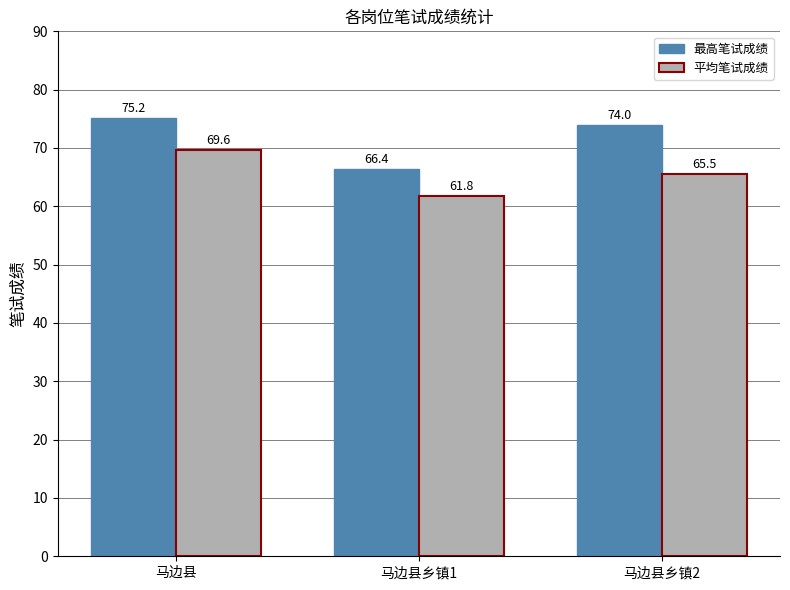

What is the difference between the 最高笔试成绩 values at 马边县乡镇2 and 马边县乡镇1?

7.6